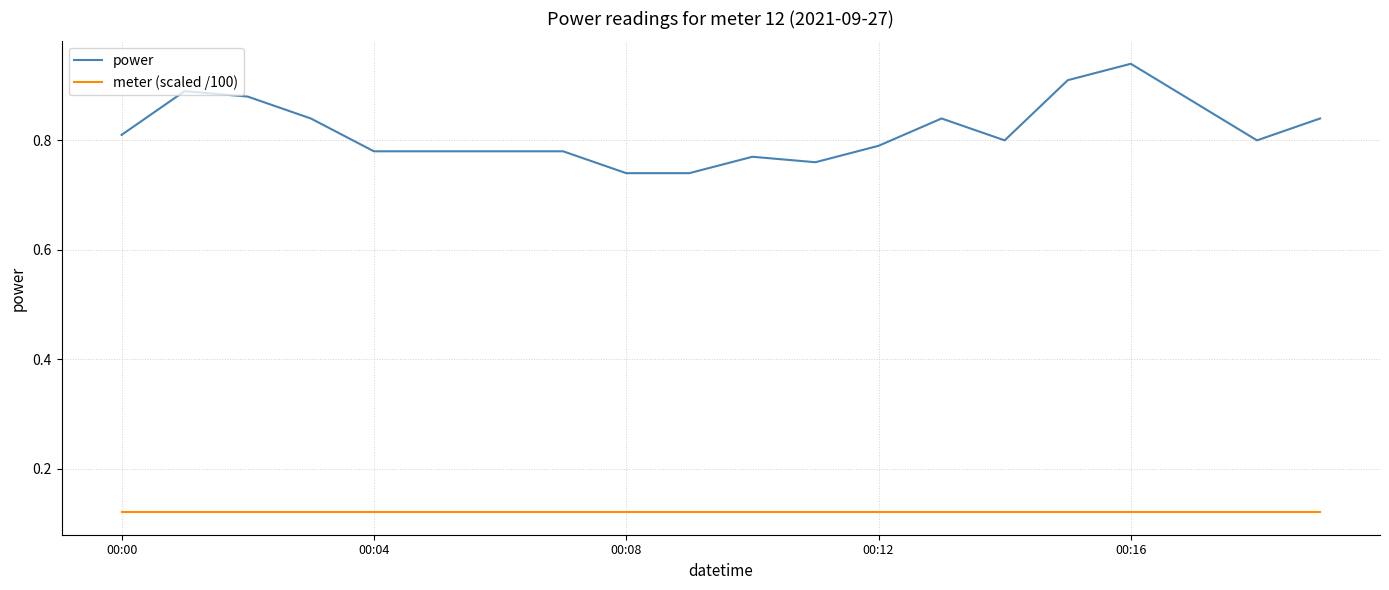

Is this an area chart (filled region under the line)?

No